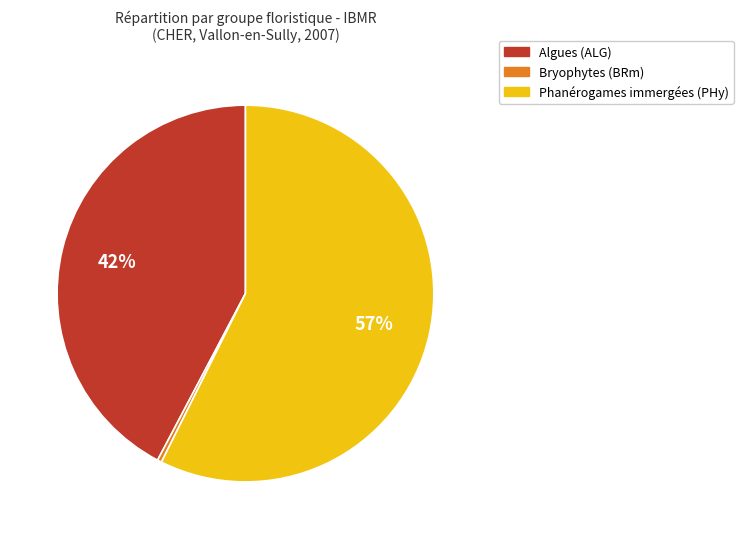

How many slices are in this pie chart?

3